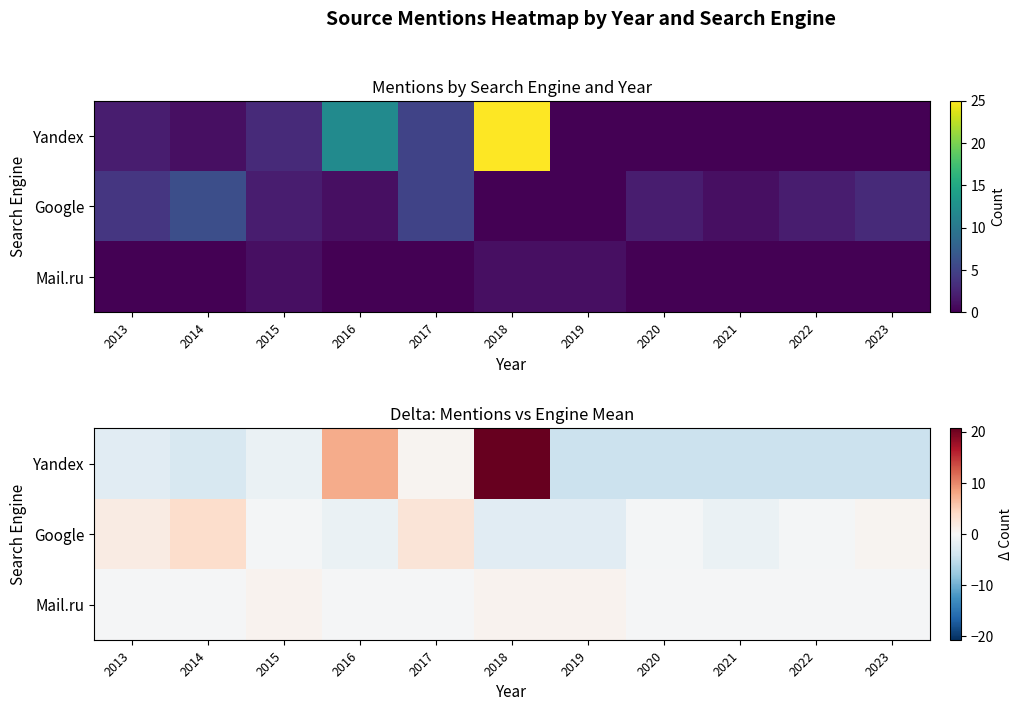

True or false: Google has a value of 5.1 at 2014.

False